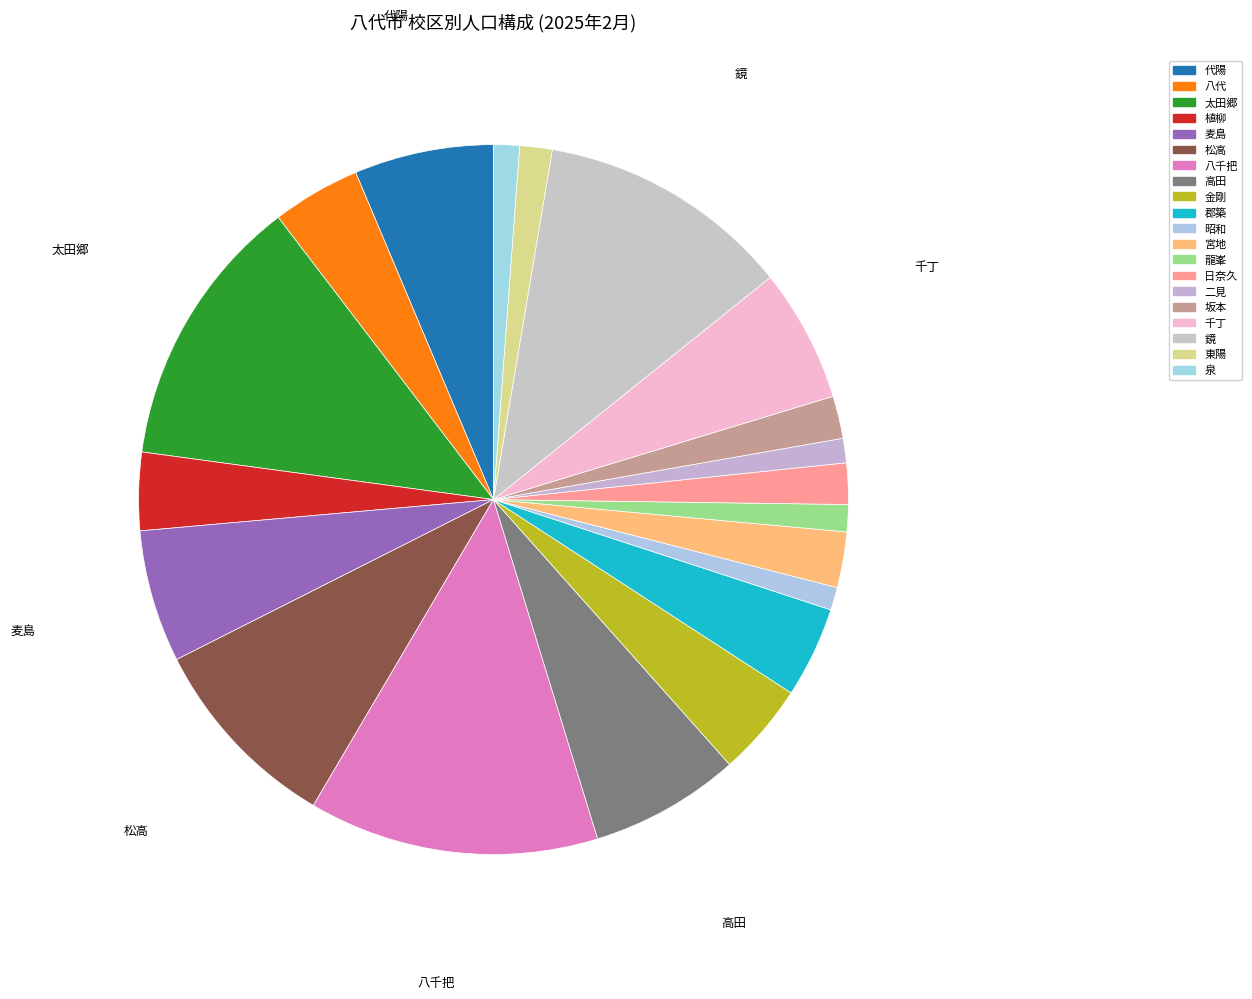

Count the number of slices in the pie.

20